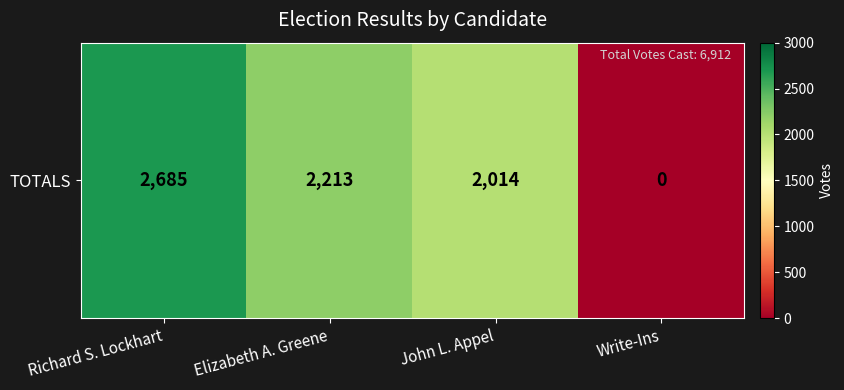

Reading left to right, what are all the values shown in this chart?

2685	2213	2014	0